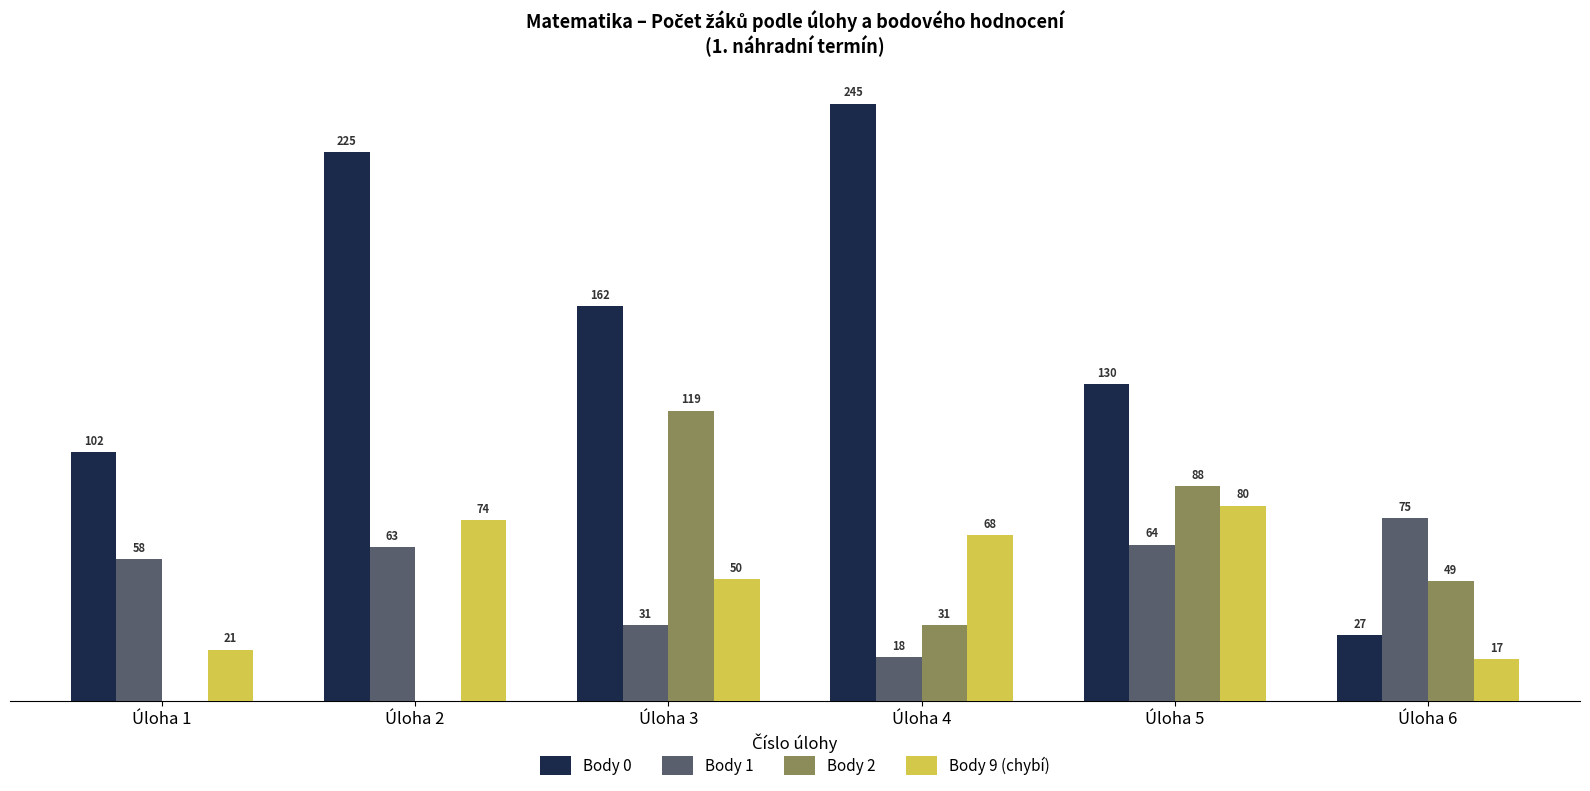

Which series has the widest spread of values?

Body 0